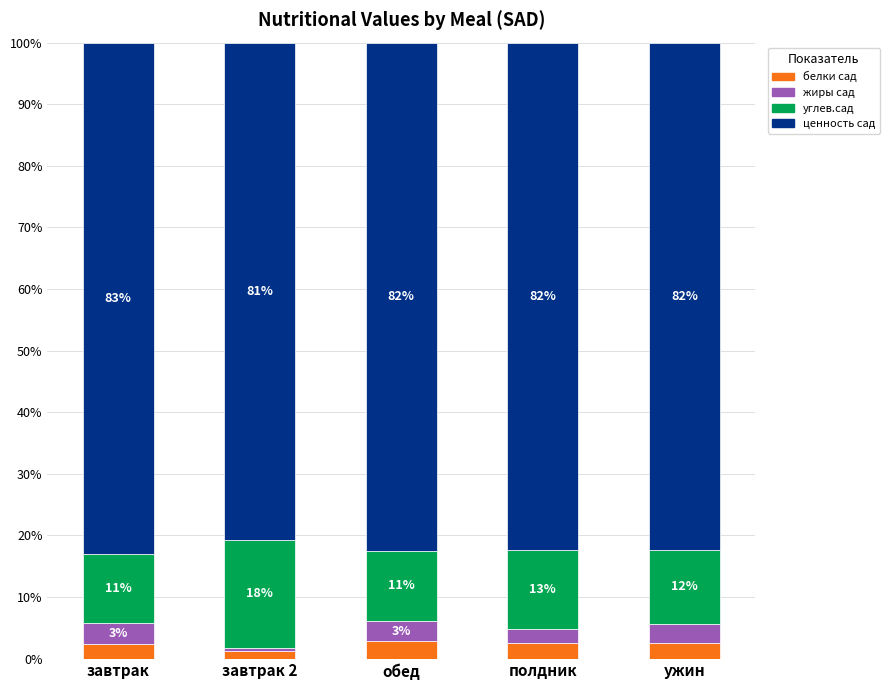

The value of белки сад at обед is 2.8. True or false?

True